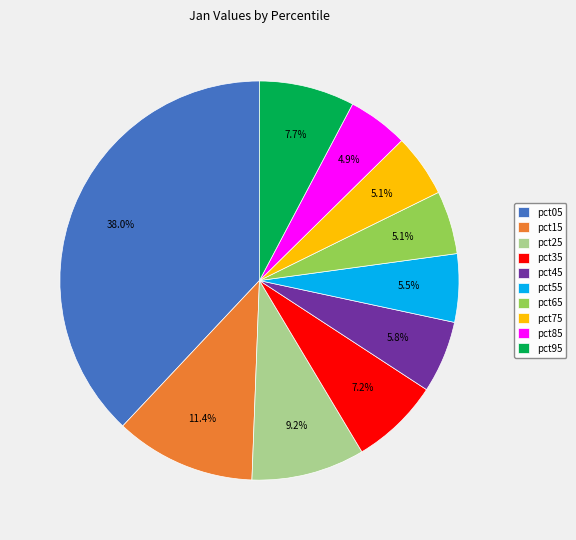

What is the total percentage of pct15 and pct75?

16.5%